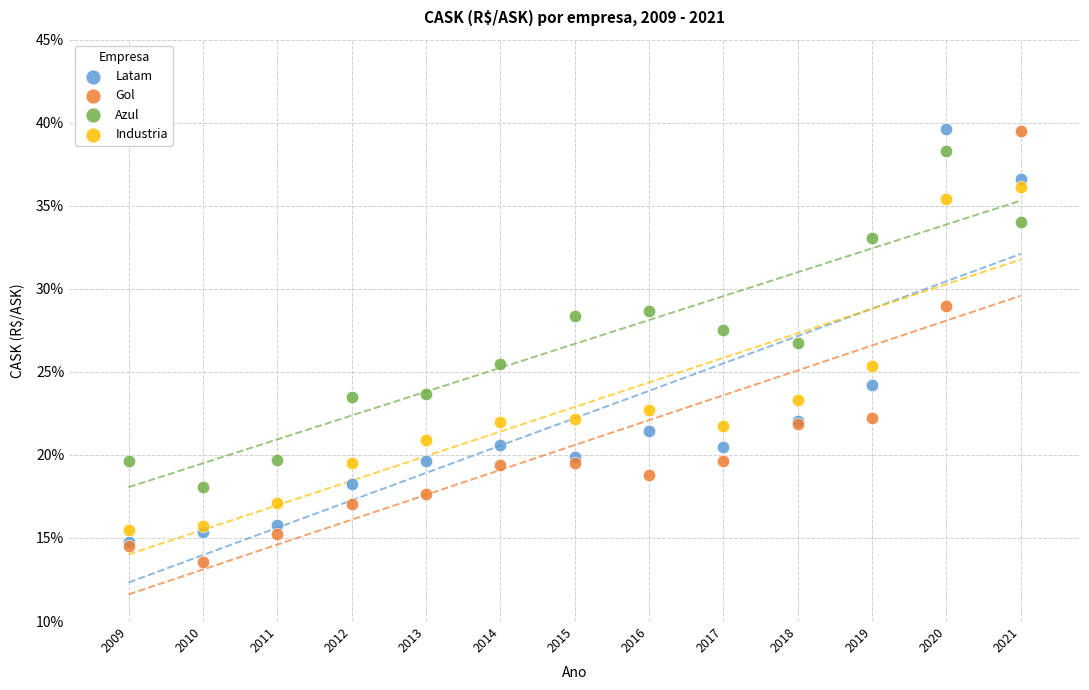

What are all the series names shown in the legend?

Latam, Gol, Azul, Industria